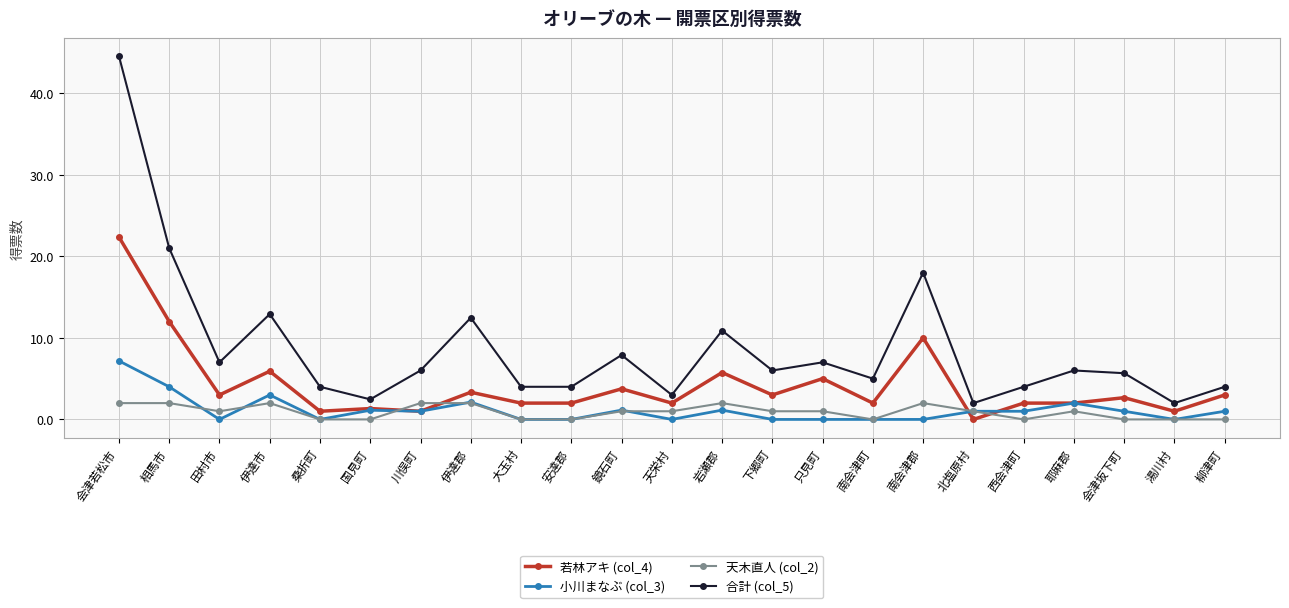

What is the label of the 2nd point from the right?

湯川村